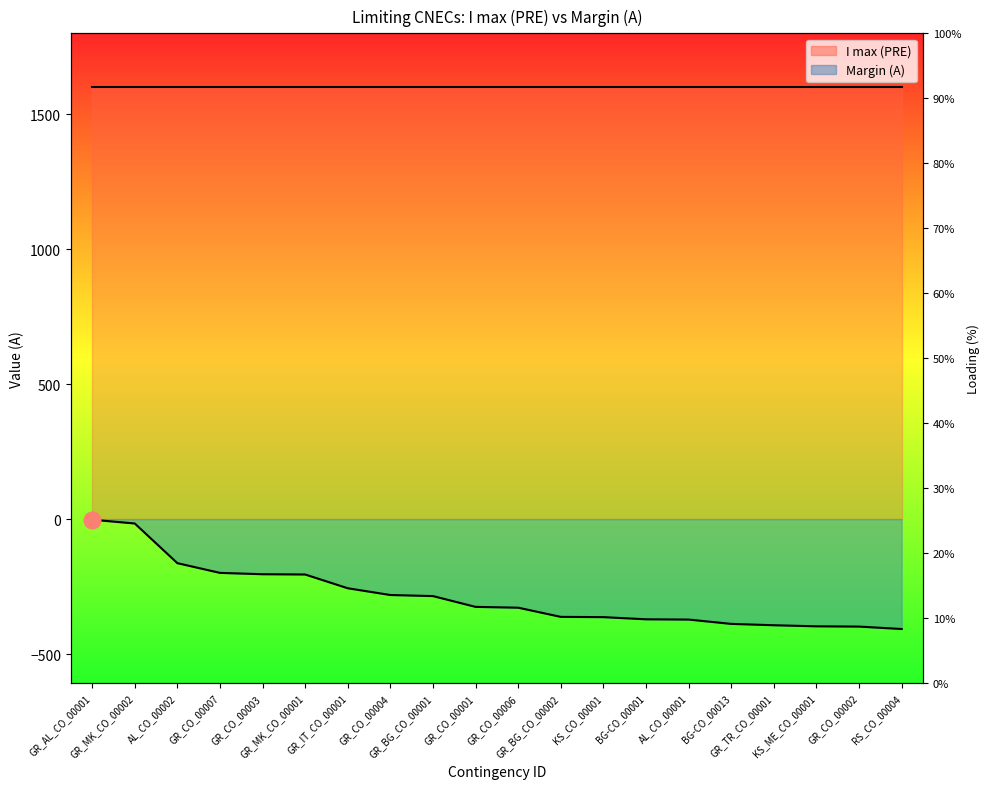

What is the difference between the values at GR_CO_00001 and GR_CO_00006?

3